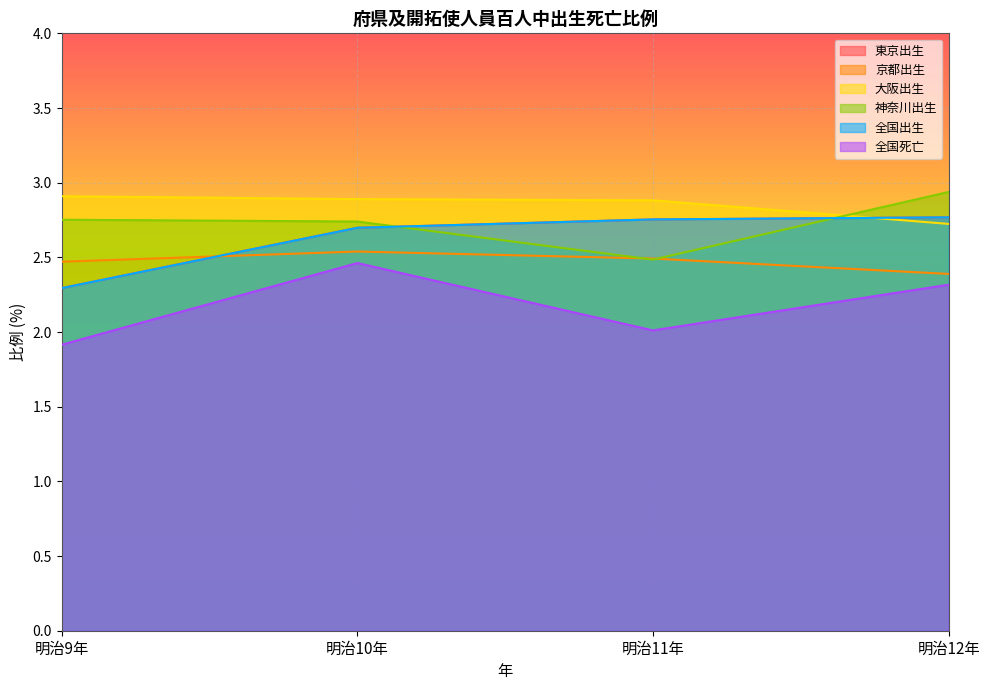

Which series has the largest total across all categories?

大阪出生